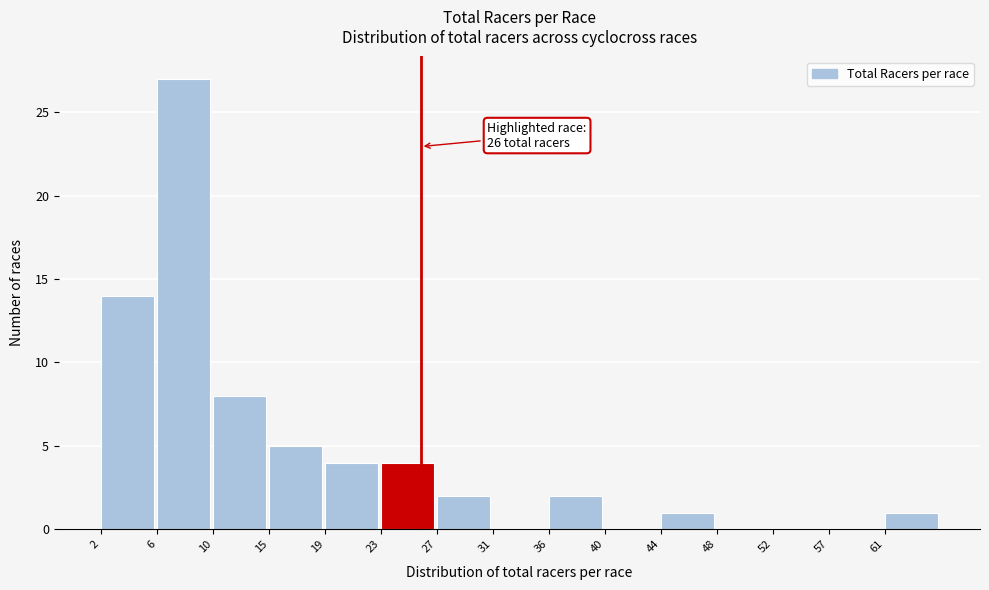

Over which range of the x-axis is the bar tallest?

6.2 to 10.4